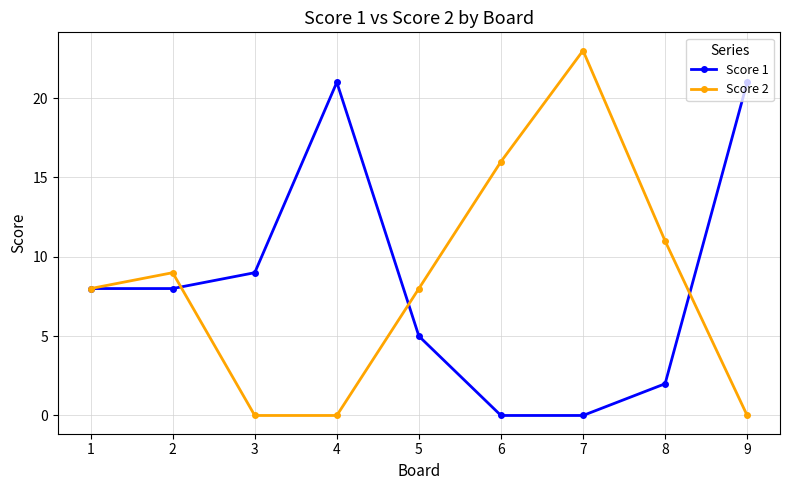

At which category is the sum across all series the highest?

7